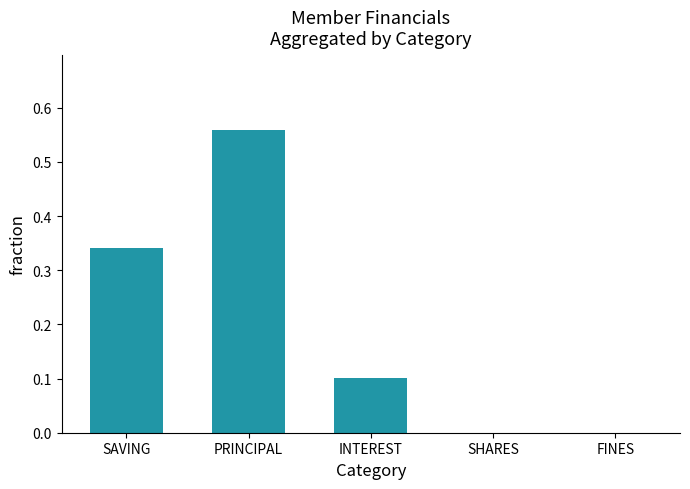

The chart shows a value of 0.3 at PRINCIPAL. True or false?

False